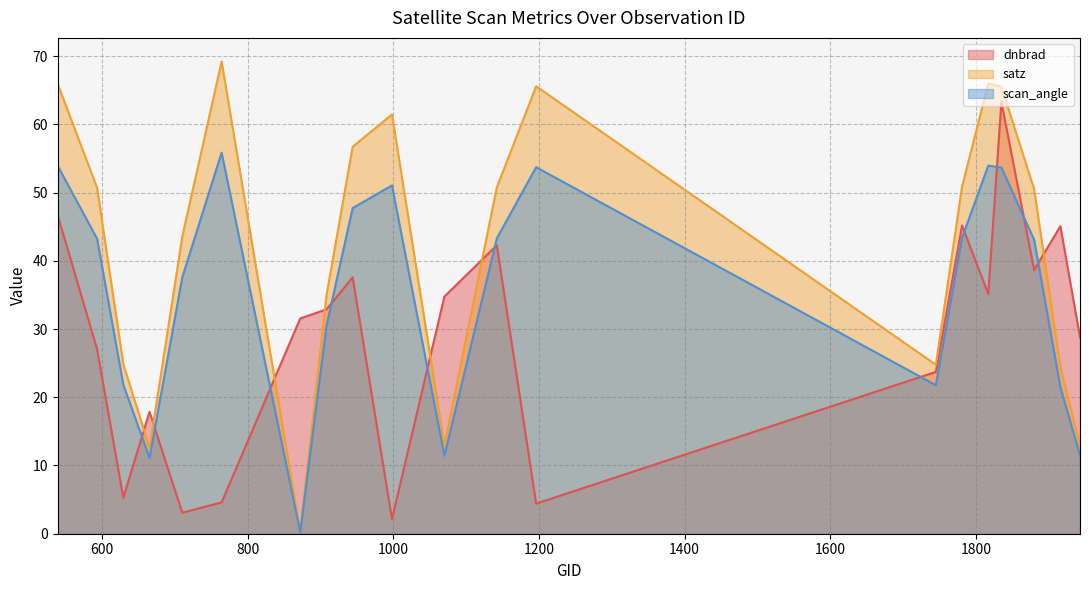

What is the value of the dnbrad point at the 11th from the left?

34.8